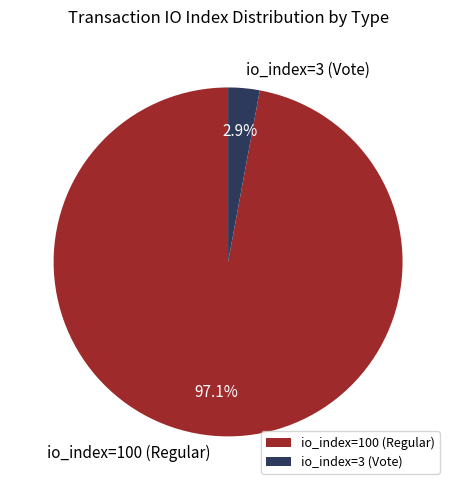

To the nearest percent, what is the difference between the io_index=3 (Vote) and io_index=100 (Regular) slice percentages?

94%